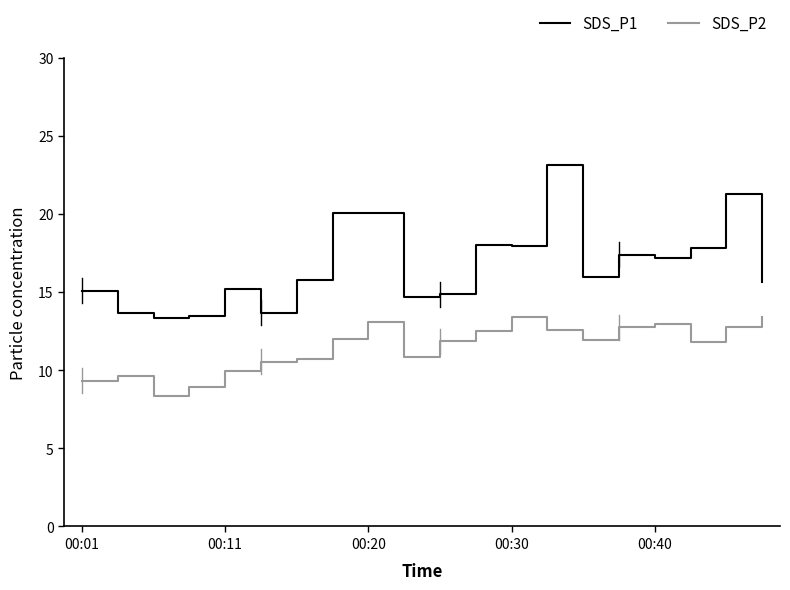

What is the greatest value displayed?

23.1